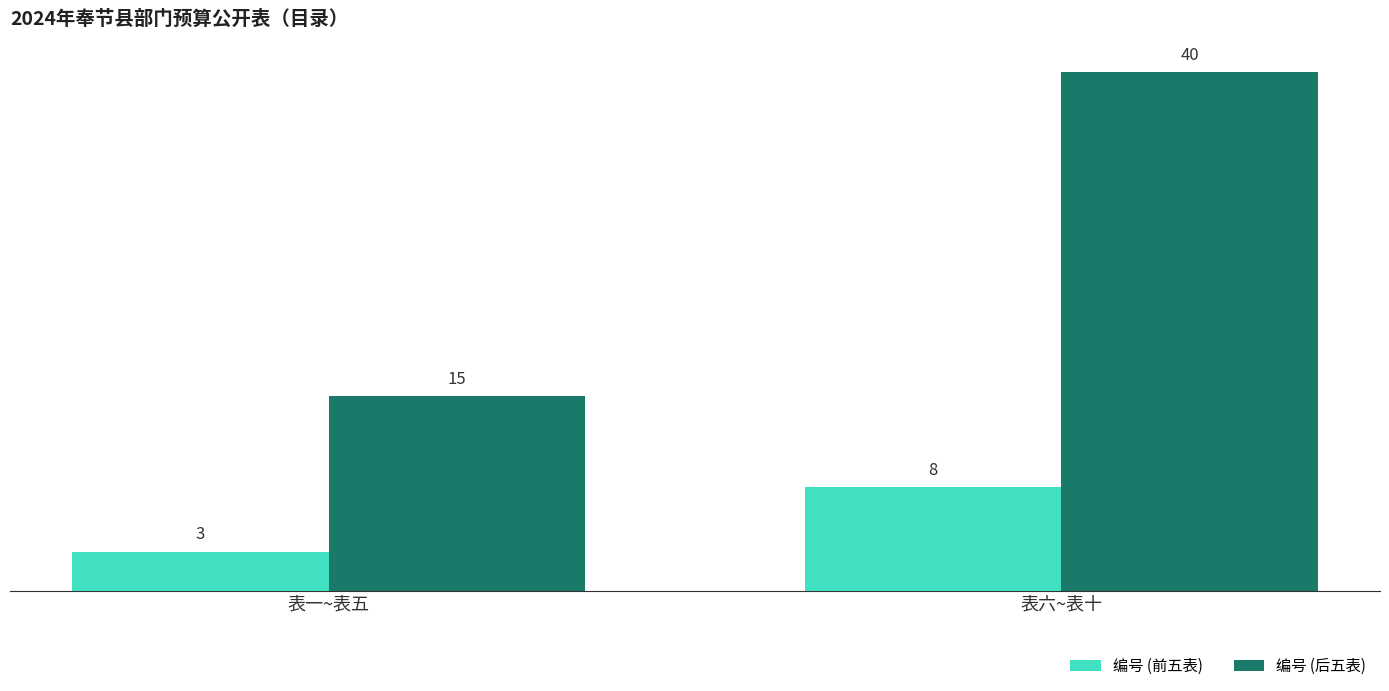

Which series changed the most between 表一~表五 and 表六~表十?

编号 (后五表)